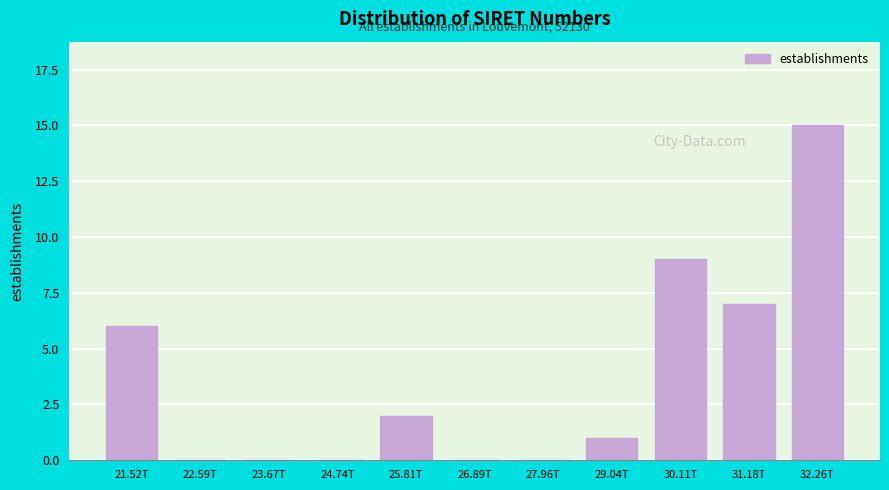

Reading left to right, transcribe all the data shown in this chart.

21.52T=6	22.59T=0	23.67T=0	24.74T=0	25.81T=2	26.89T=0	27.96T=0	29.04T=1	30.11T=9	31.18T=7	32.26T=15